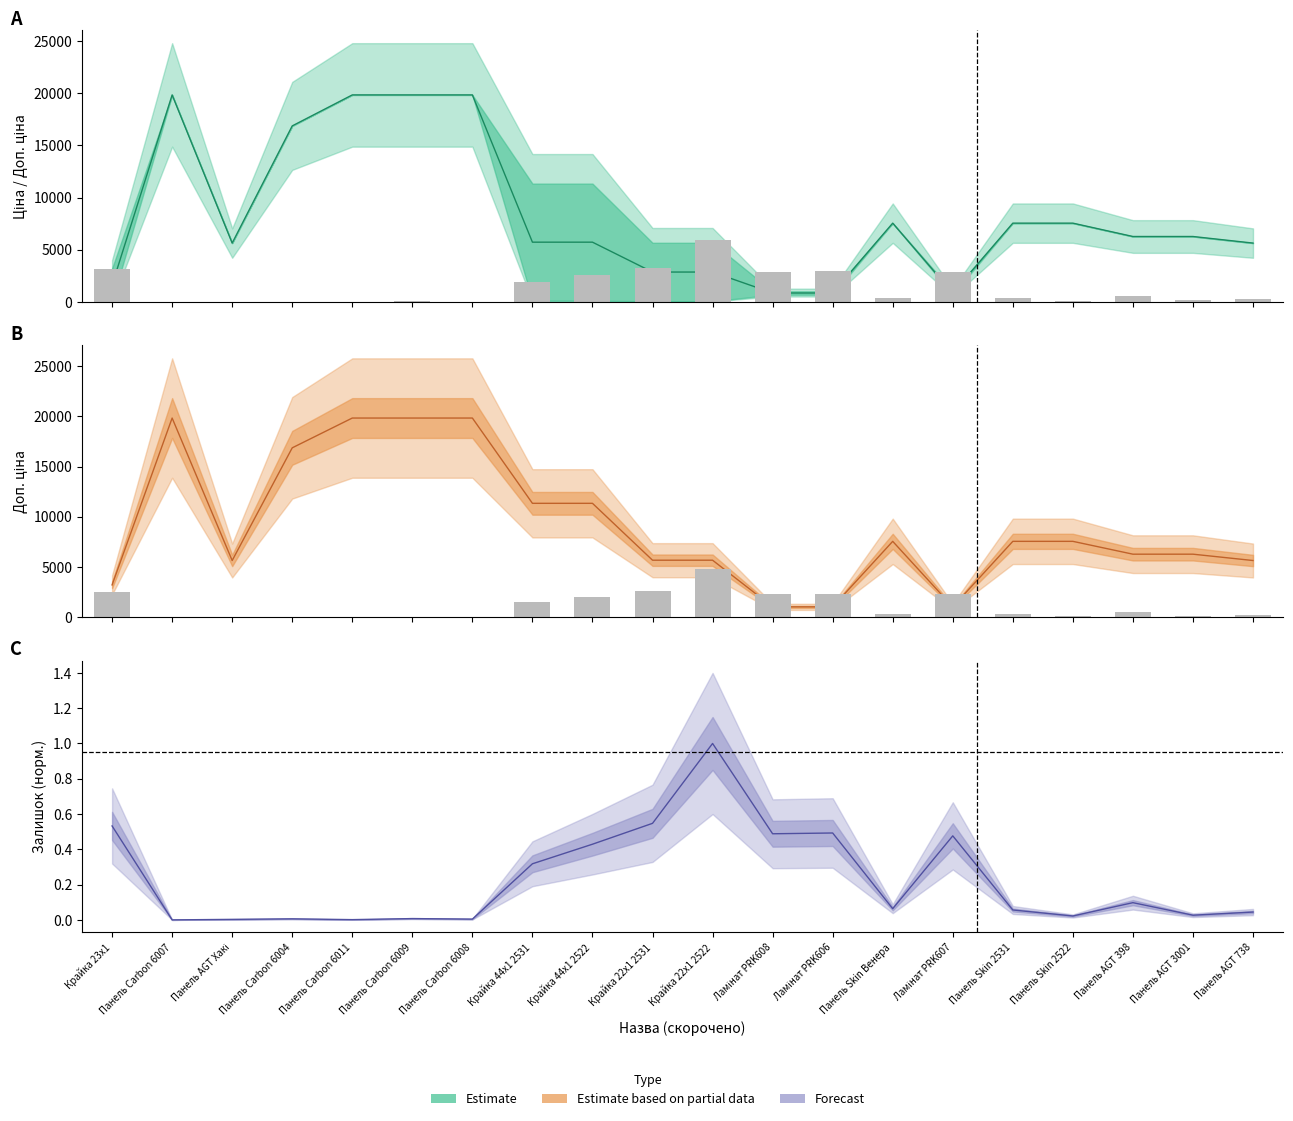

How many bars are there in total?

40